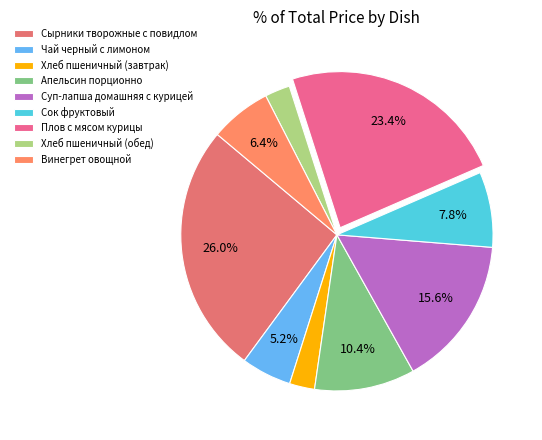

Is there a majority slice in this chart?

No